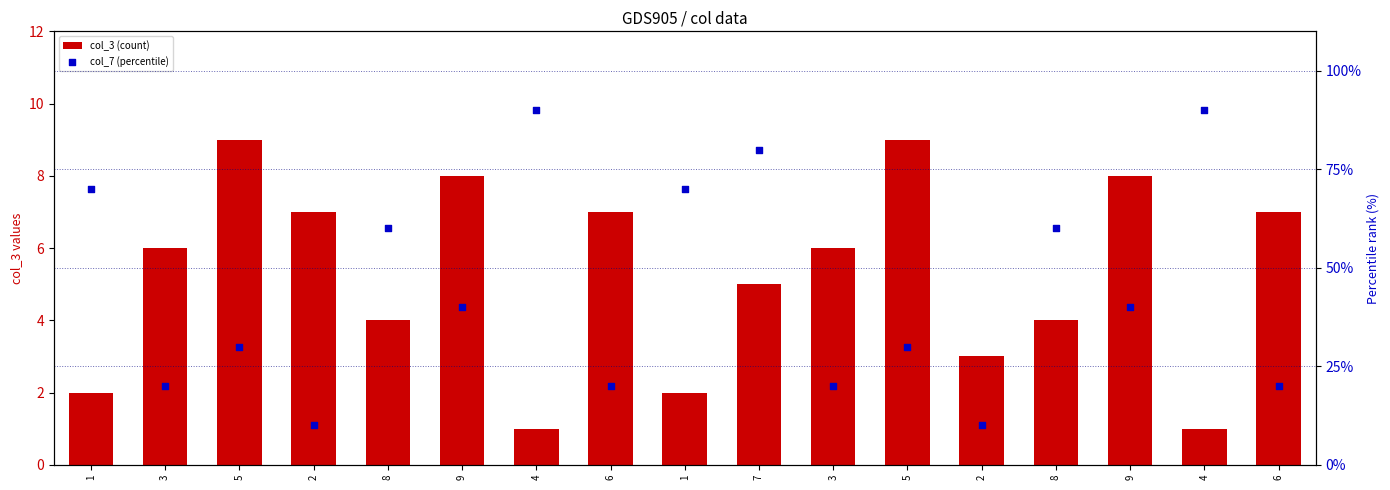

At how many categories does at least one series exceed 68?

5